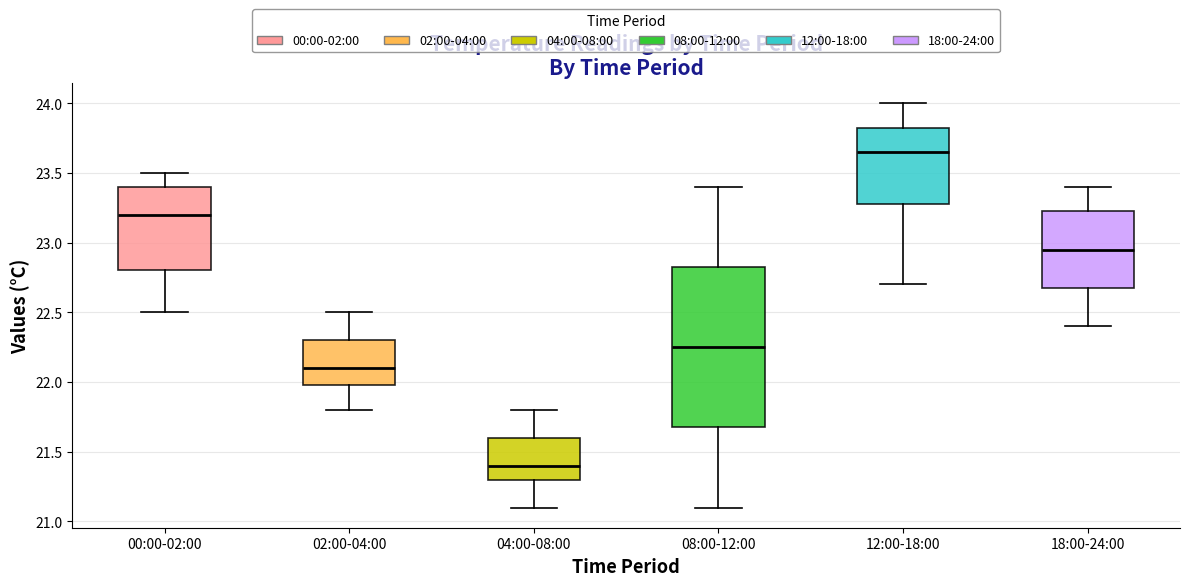

Which box is the tallest, from its lower edge to its upper edge?

08:00-12:00